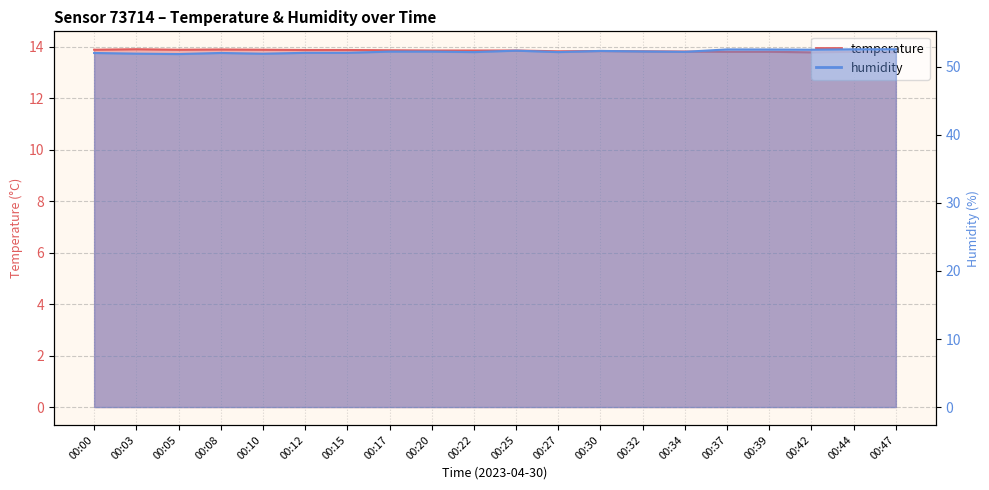

What is the value of the temperature line point at the 17th from the left?

13.8